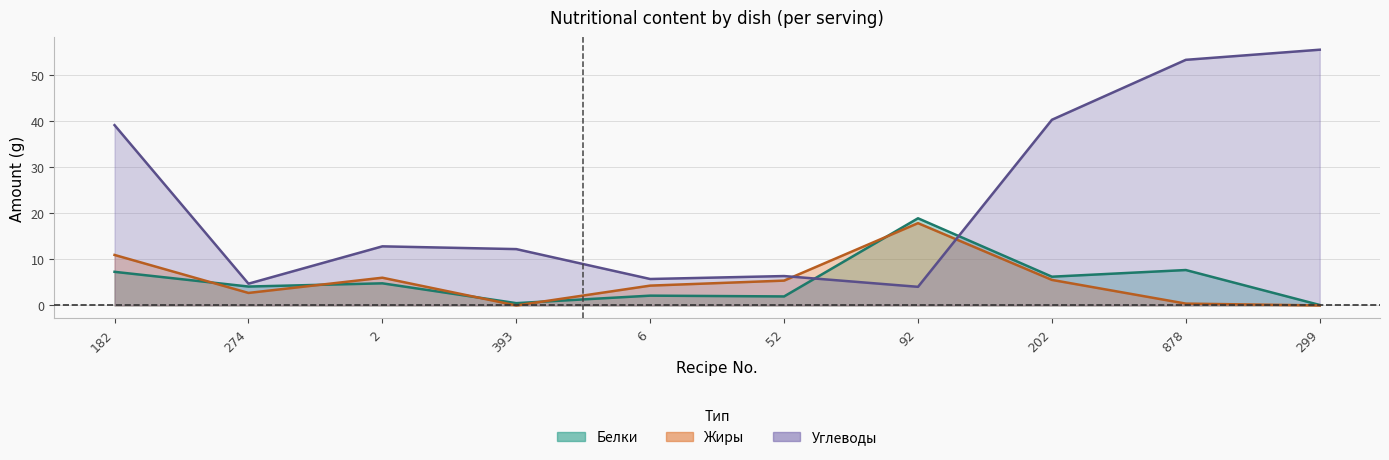

At which label is Углеводы closest to 29?

182